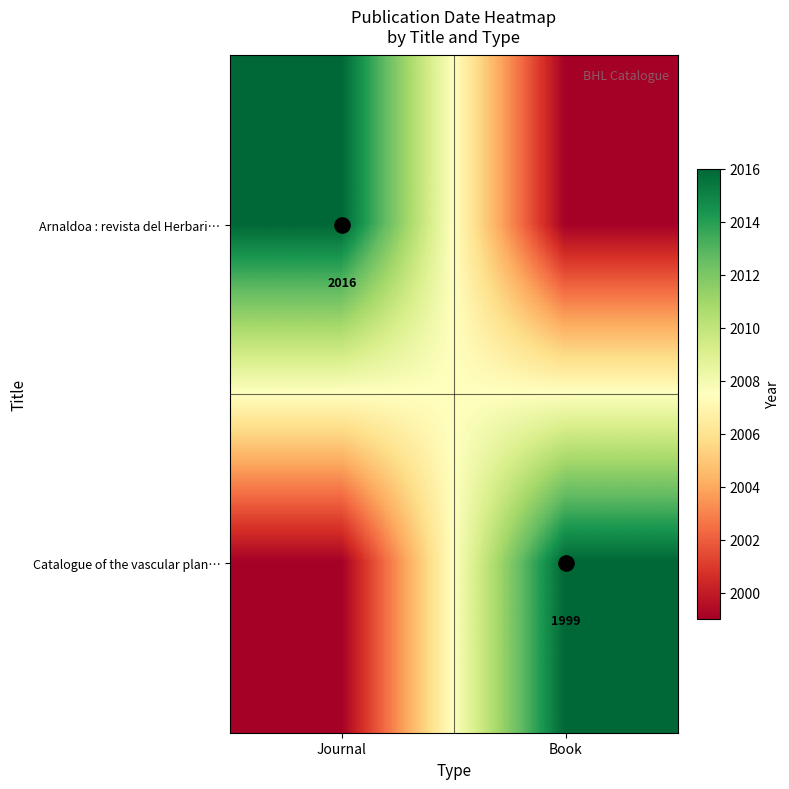

What is the lowest value of the Arnaldoa : revista del Herbari… series?

1999